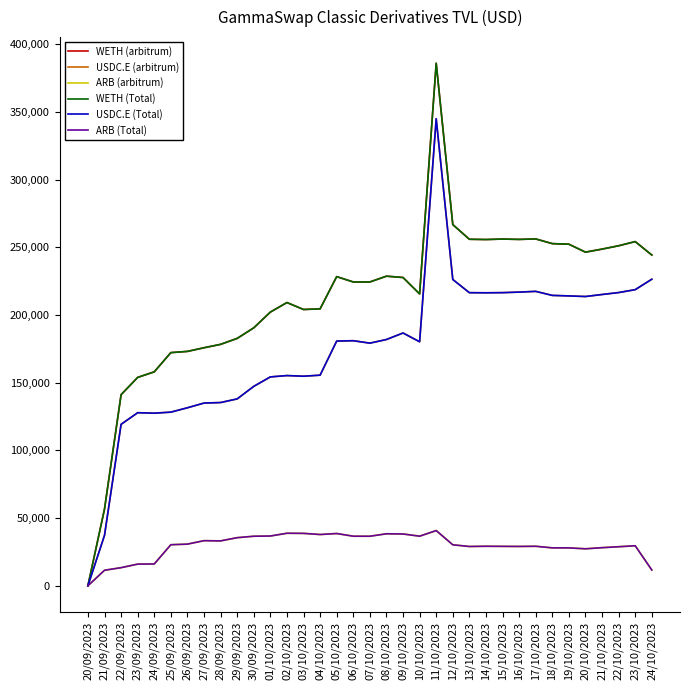

Does the chart have visible grid lines?

No